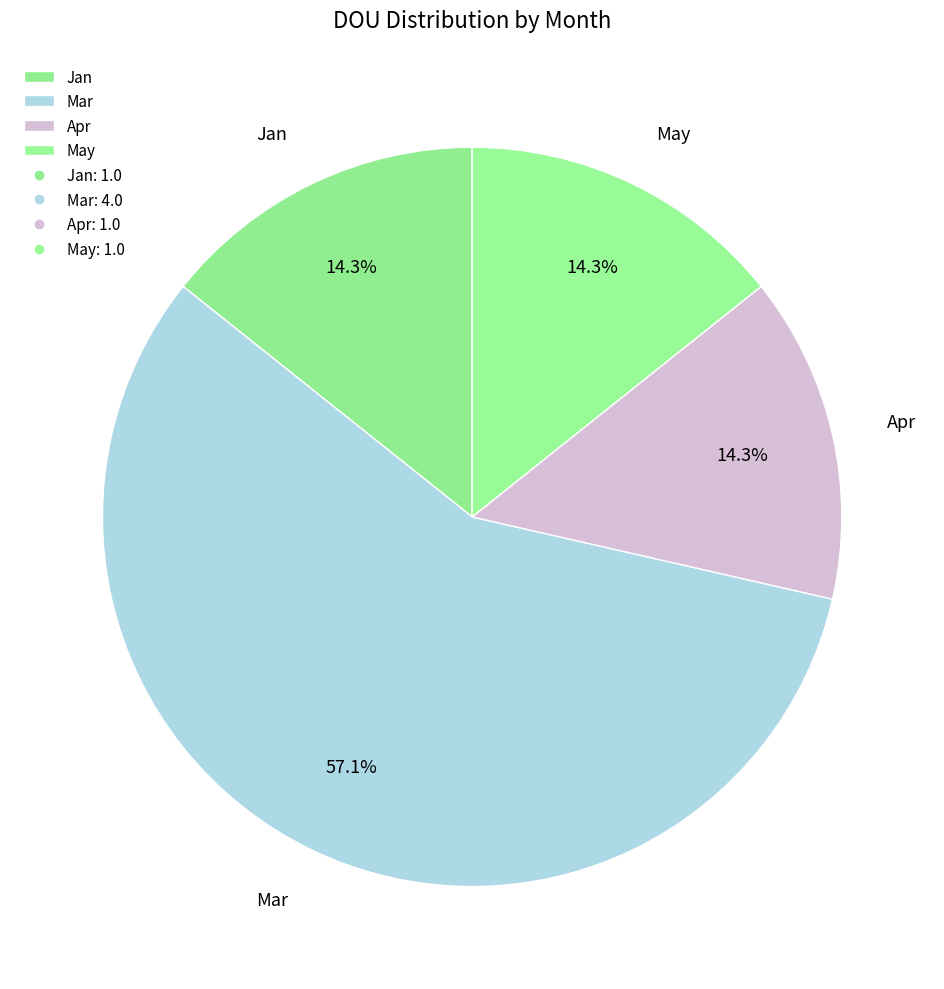

True or false: May accounts for 14% of the total.

True